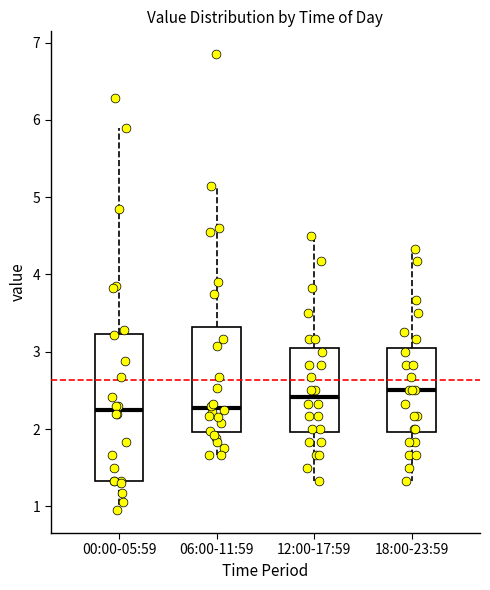

Reading left to right, transcribe this box plot: for each box, give where its median line is, the range the box spans, and where its two whiskers end, as read against the y-axis. The values are not printed on the chart, so give them approximately, as read against the axis.

00:00-05:59: median 2.3, box 1.3 to 3.2, whiskers 1.0 to 5.9
06:00-11:59: median 2.3, box 2.0 to 3.3, whiskers 1.7 to 5.2
12:00-17:59: median 2.4, box 2.0 to 3.0, whiskers 1.3 to 4.5
18:00-23:59: median 2.5, box 2.0 to 3.0, whiskers 1.3 to 4.3